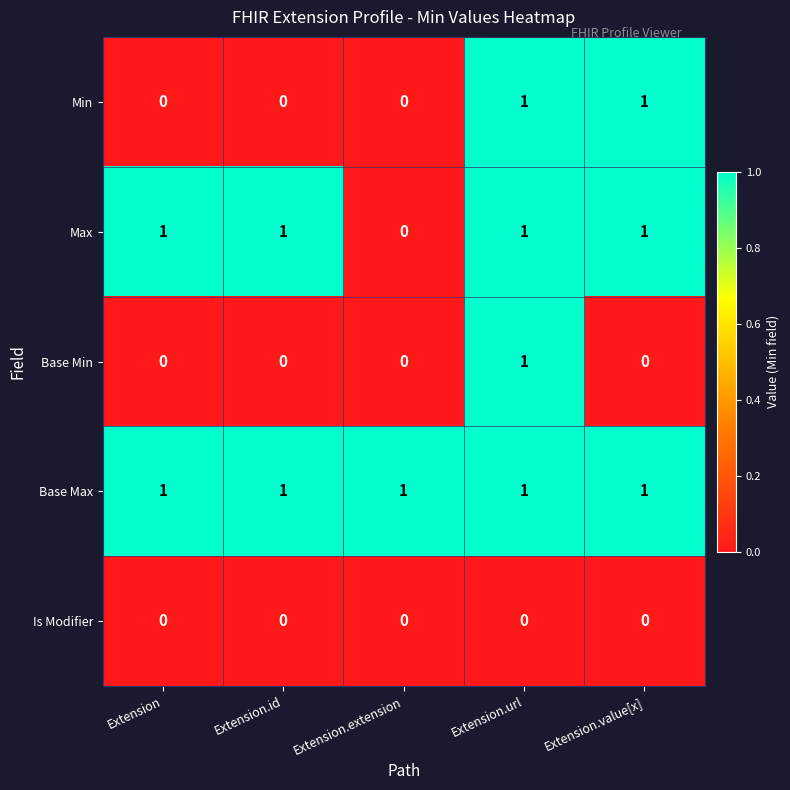

What is the total value across all series at Extension?

2